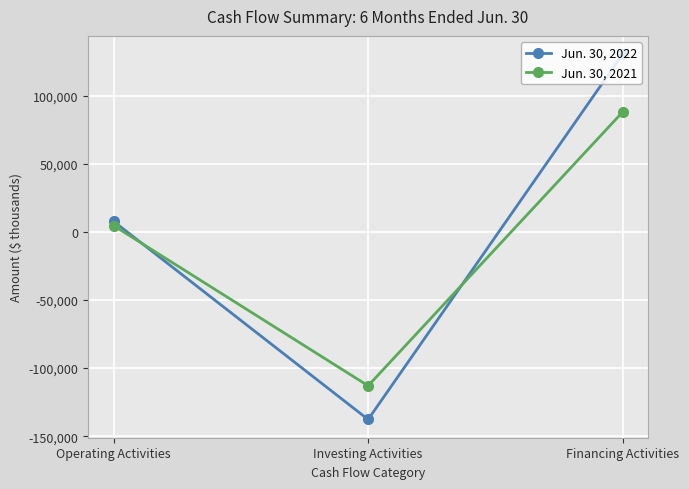

What is the minimum value shown in the chart?

-137729